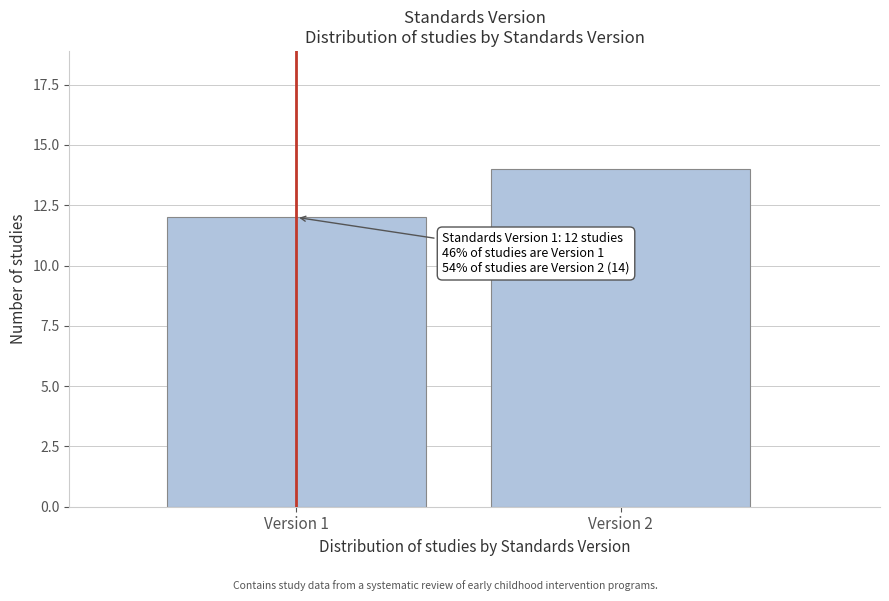

Reading left to right, list all the values displayed in this chart.

Version 1=12	Version 2=14